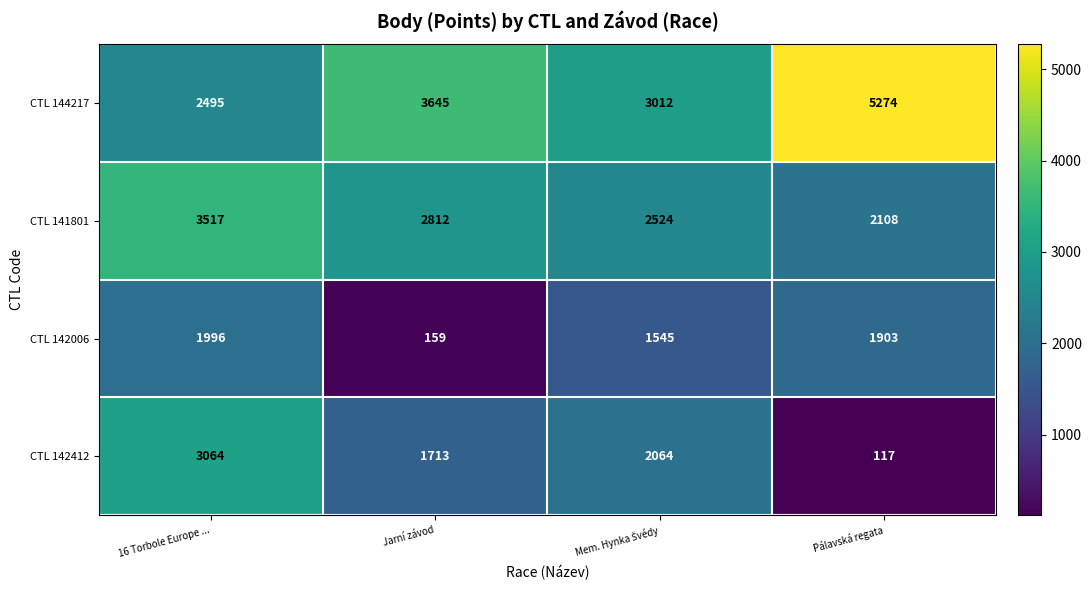

Which category has the highest value in the CTL 142412 series?

16 Torbole Europe ...